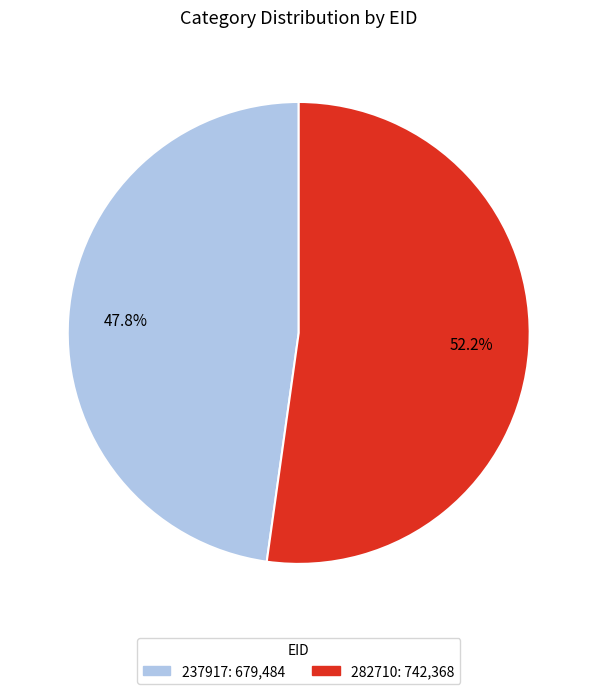

Count the number of slices in the pie.

2